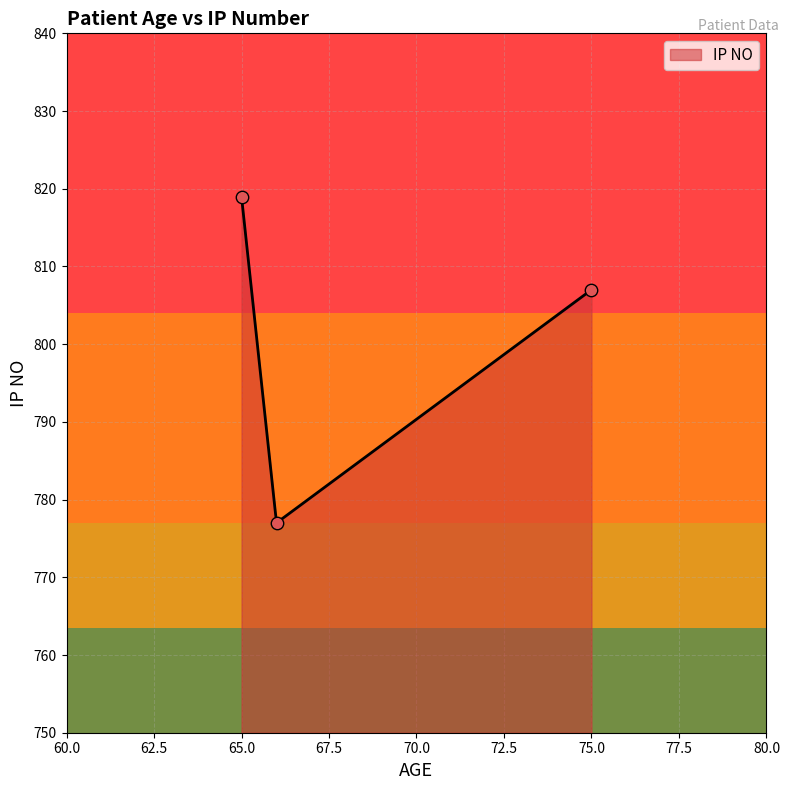

What is the change in value from 75 to 66?

-30